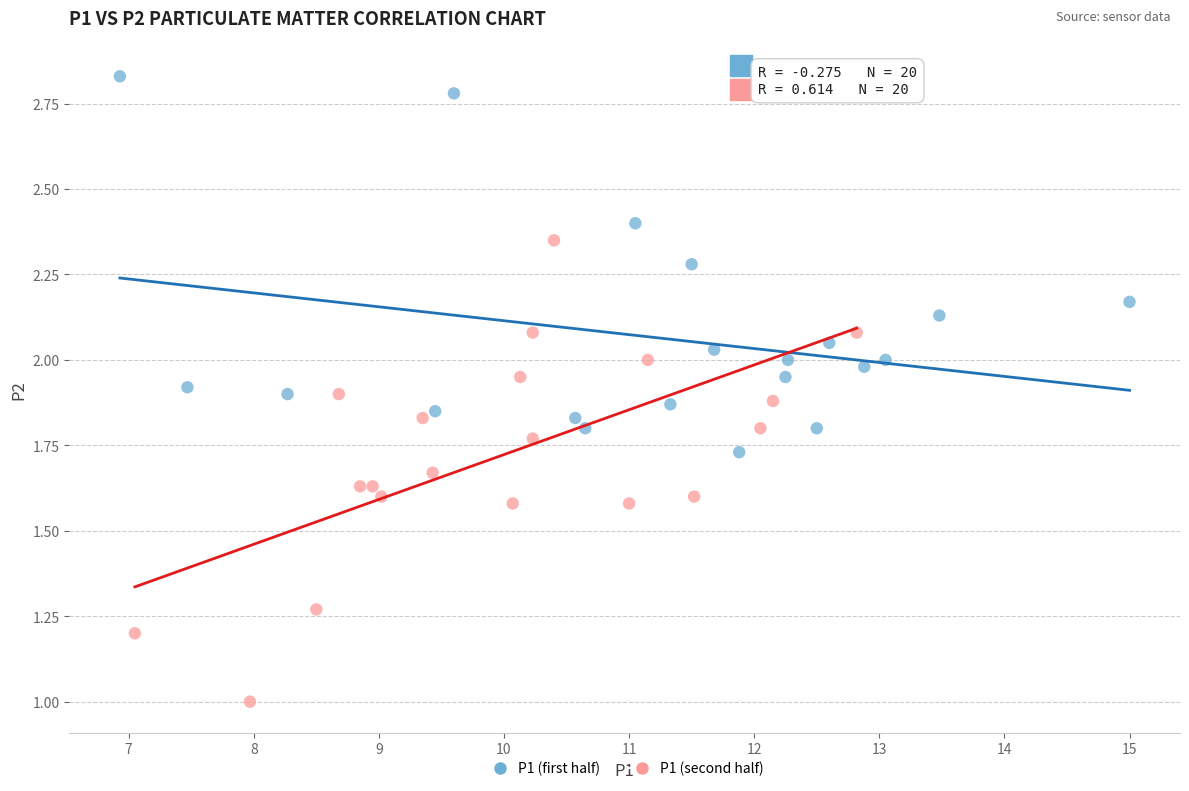

Which series contains the lowest Y value?

P1 (second half)